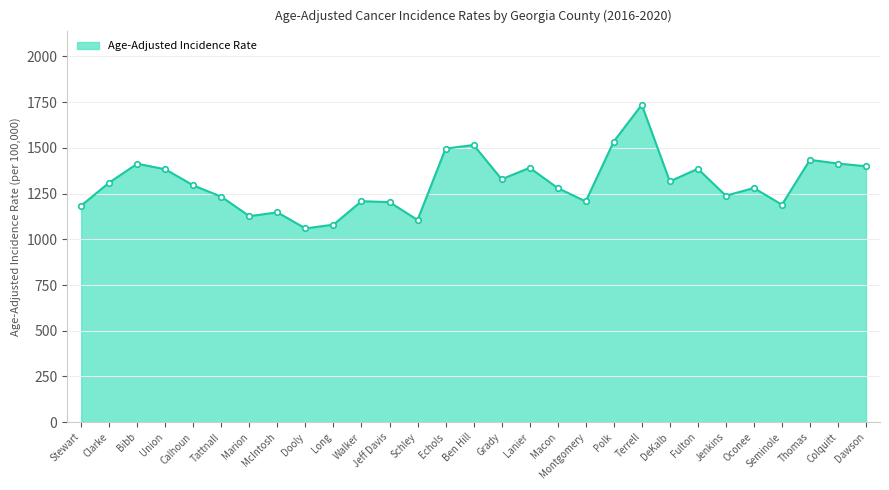

The value at Colquitt is 1414.5. True or false?

True